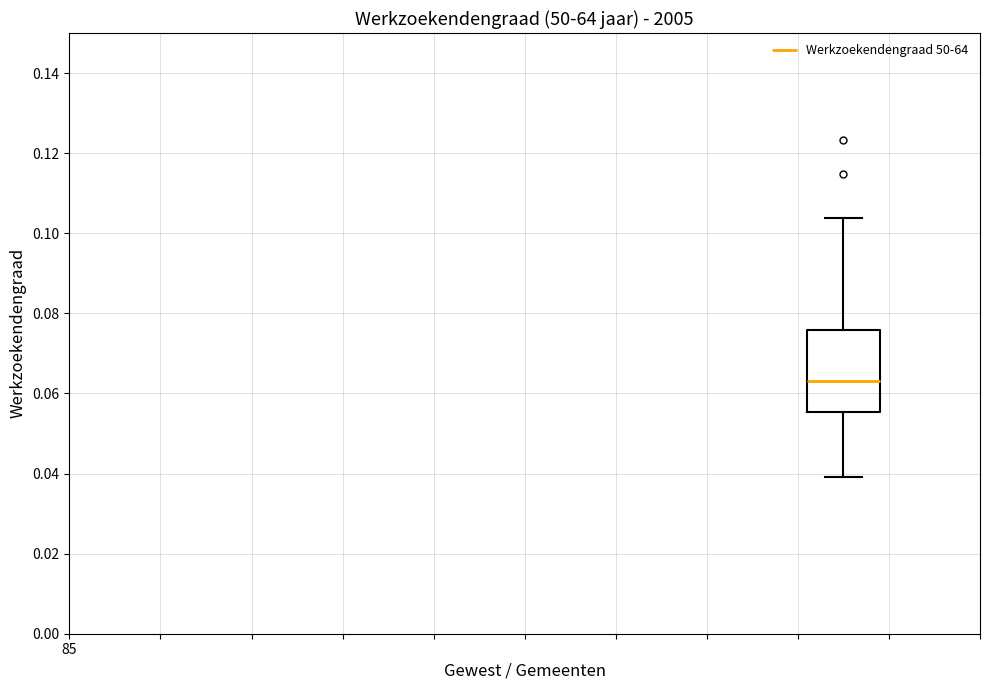

Transcribe this box plot: give where the median line is, the range the box spans, and where the two whiskers end, as read against the y-axis. The values are not printed on the chart, so give them approximately, as read against the axis.

median 0.064, box 0.056 to 0.076, whiskers 0.040 to 0.104